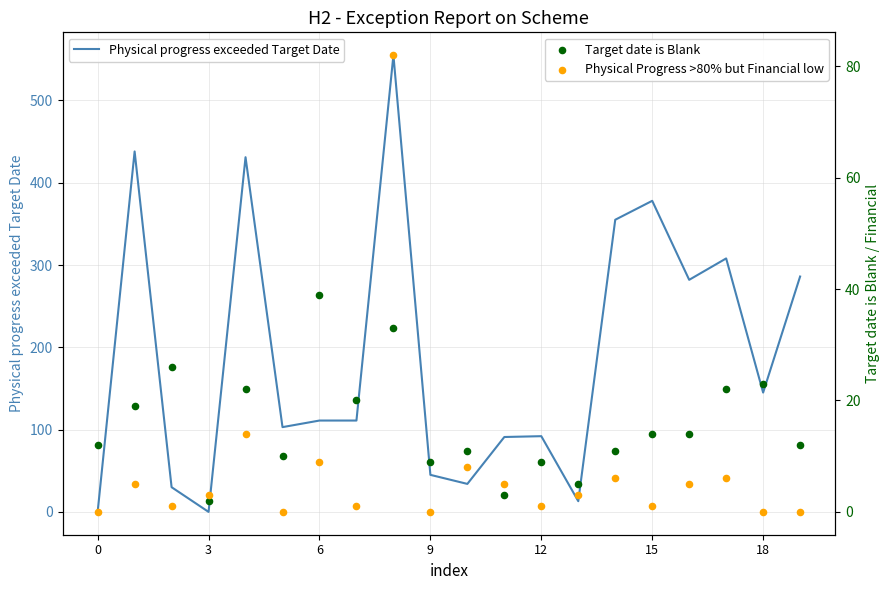

At how many categories does at least one series exceed 200?

8